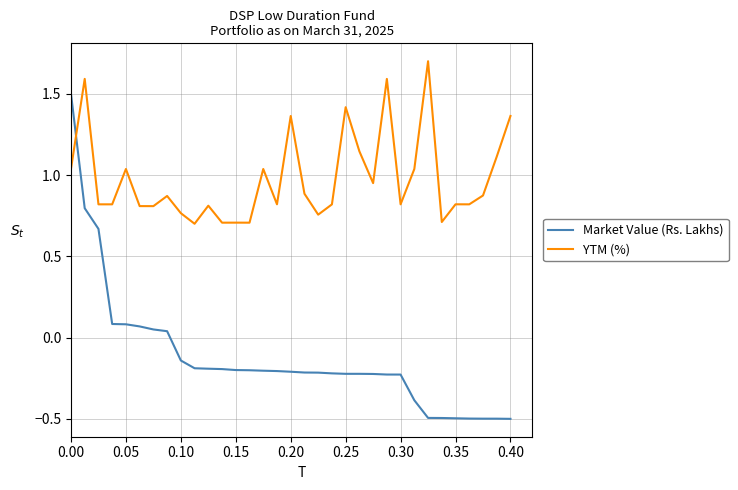

Rank the series by their maximum value, from highest to lowest.

YTM (%), Market Value (Rs. Lakhs)